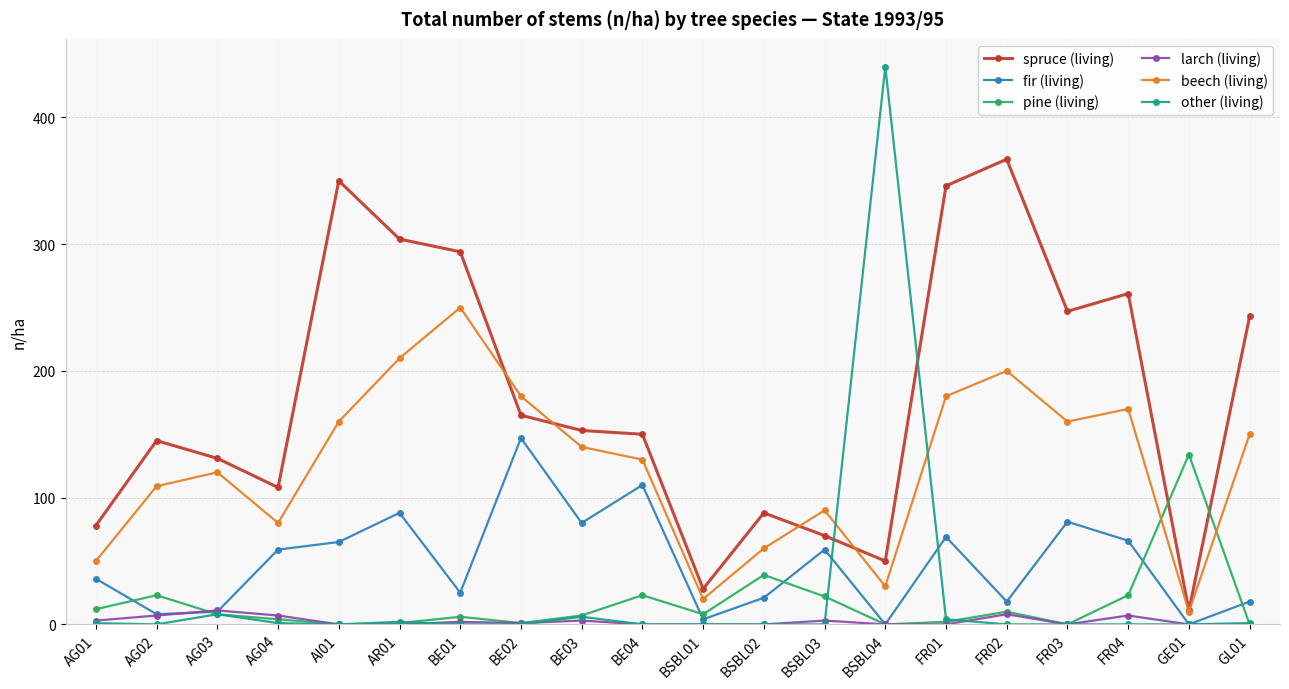

What is the greatest value displayed?

440